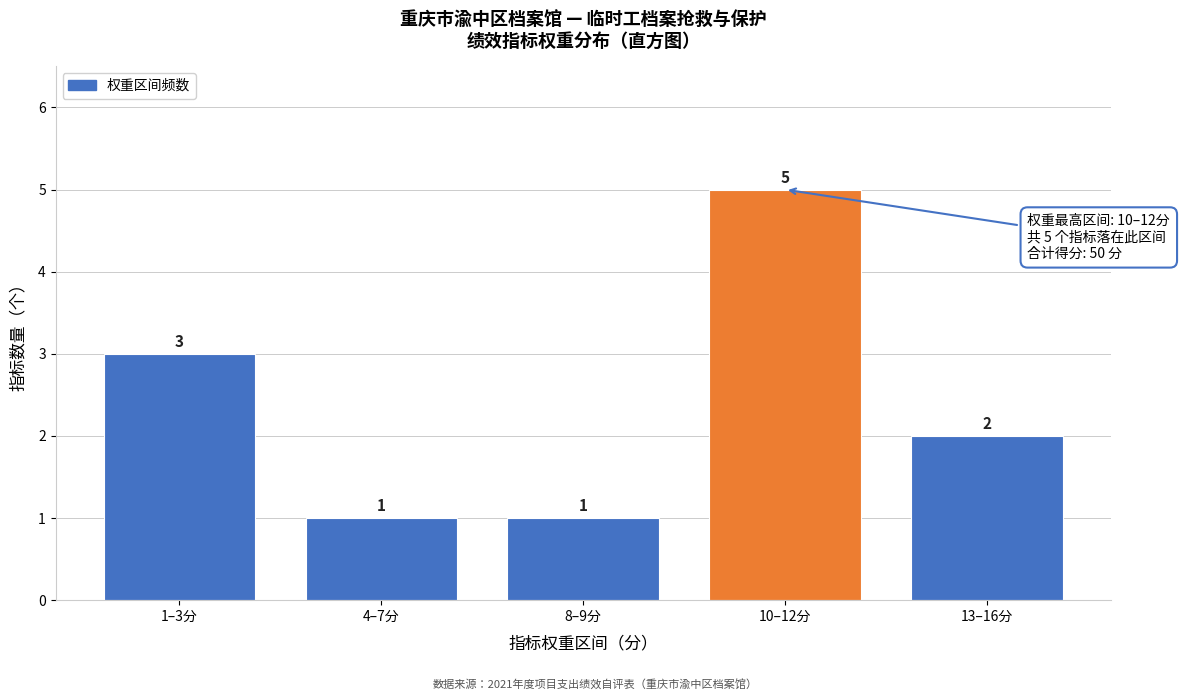

Reading left to right, list all the values displayed in this chart.

1–3分=3	4–7分=1	8–9分=1	10–12分=5	13–16分=2